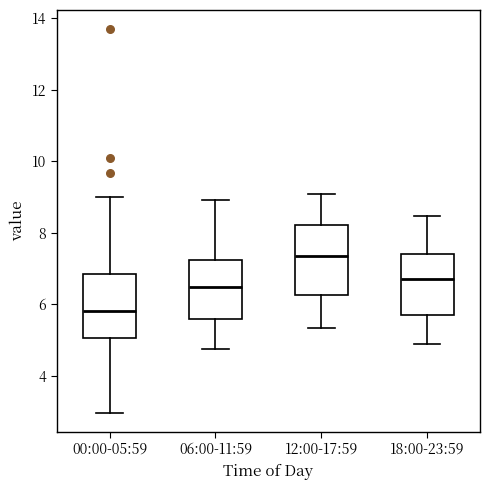

Which box's median line is the lowest?

00:00-05:59